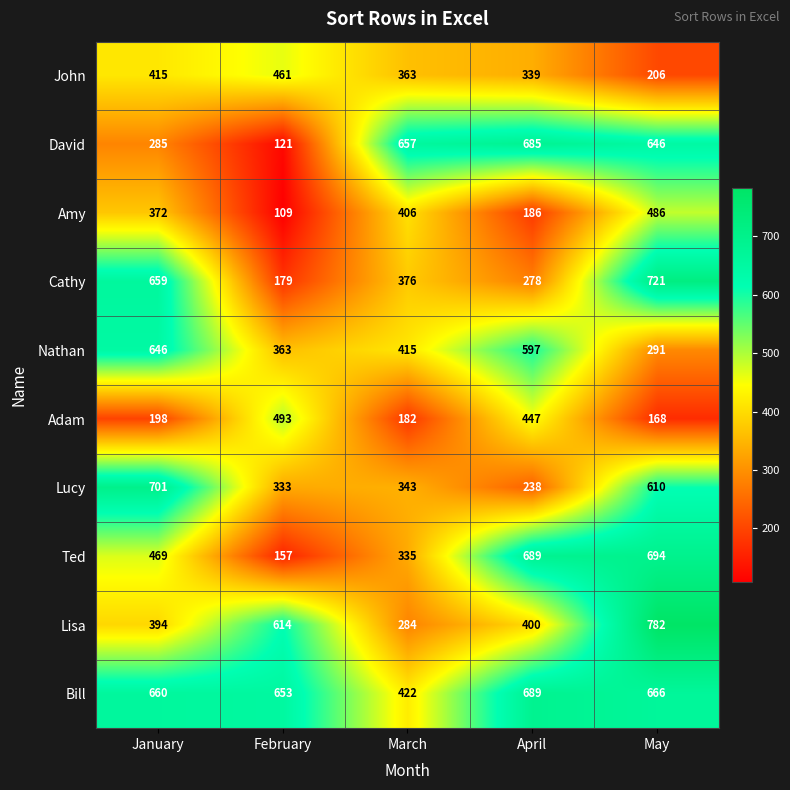

Rank the series at February from lowest to highest value.

Amy, David, Ted, Cathy, Lucy, Nathan, John, Adam, Lisa, Bill